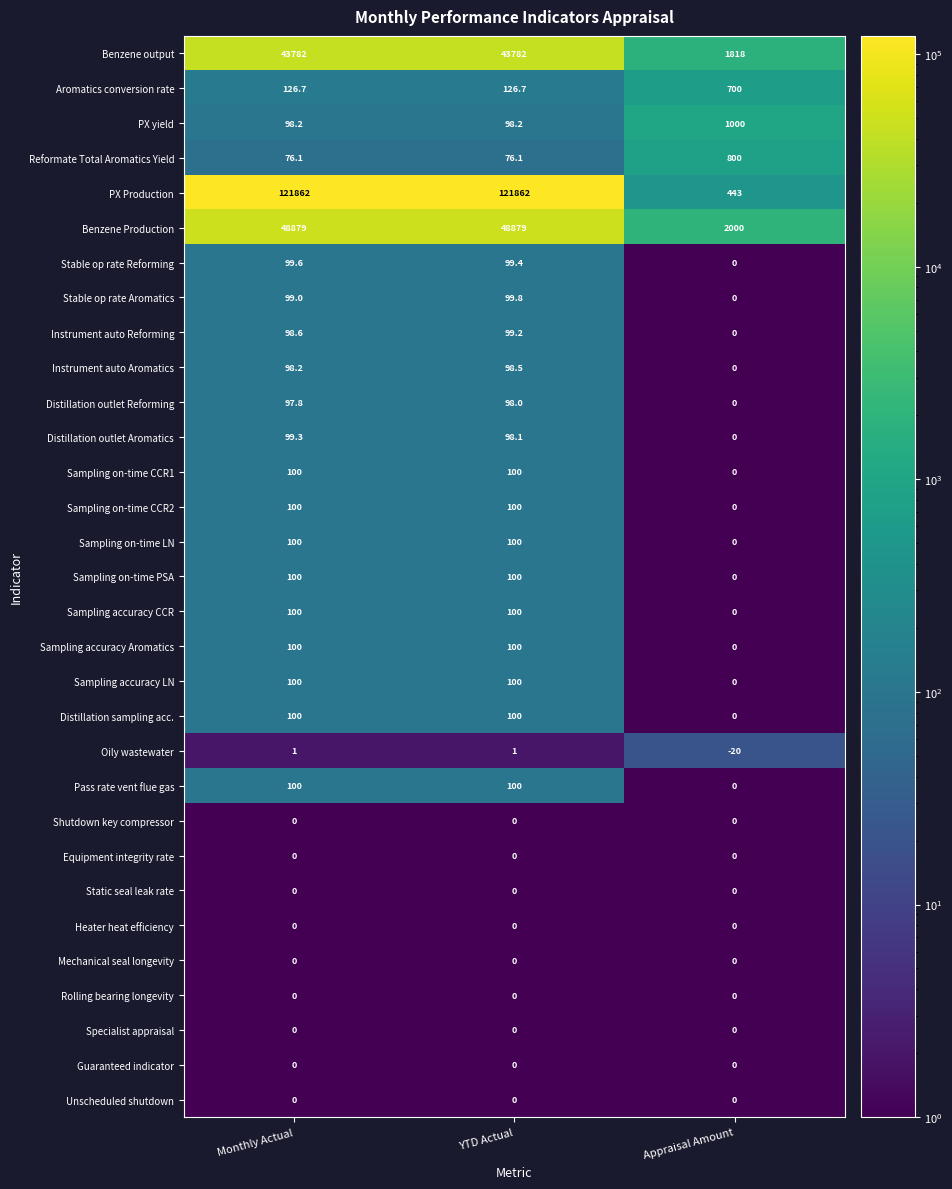

Which series changed the most between YTD Actual and Appraisal Amount?

PX Production